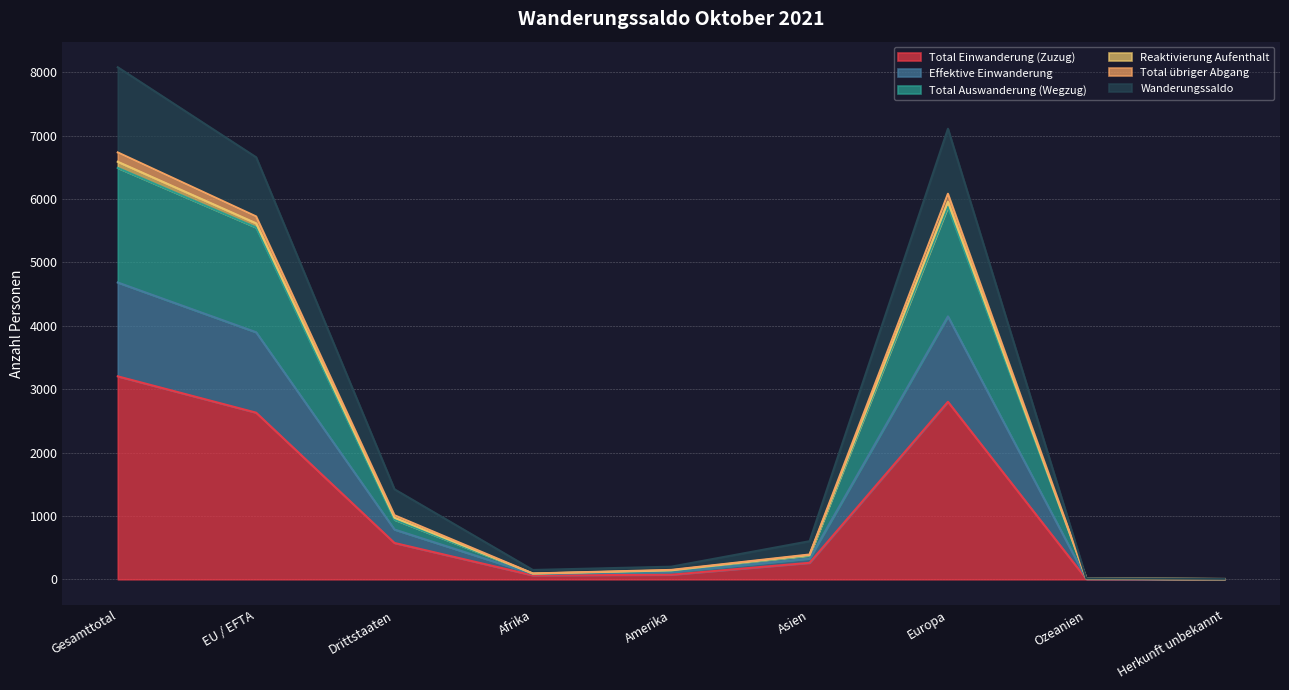

How many lines are shown in the chart?

6